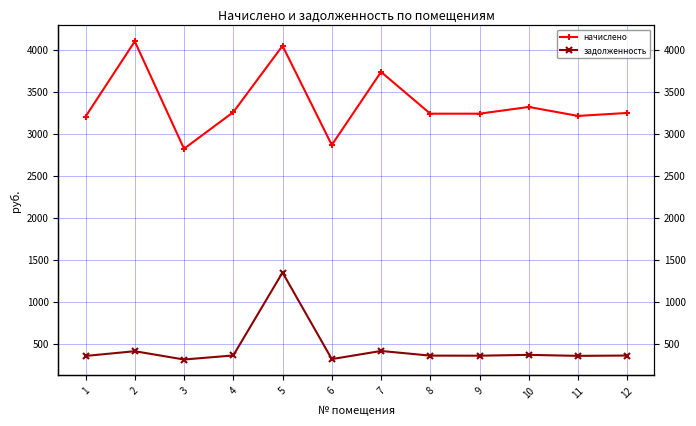

What is the total value across all series at 1?

3563.1